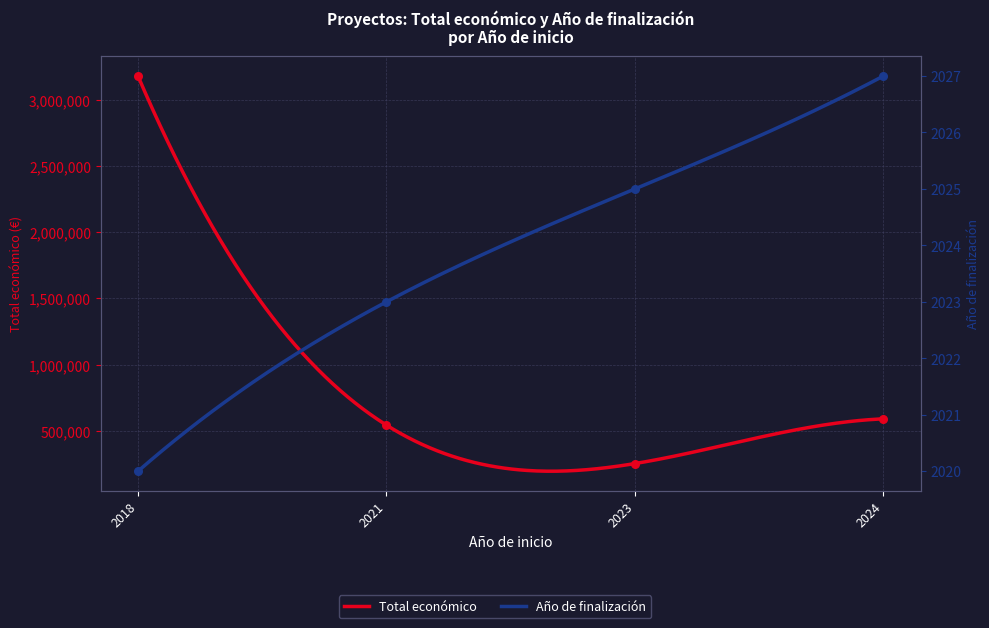

Which series reaches the minimum Y coordinate?

Año de finalización